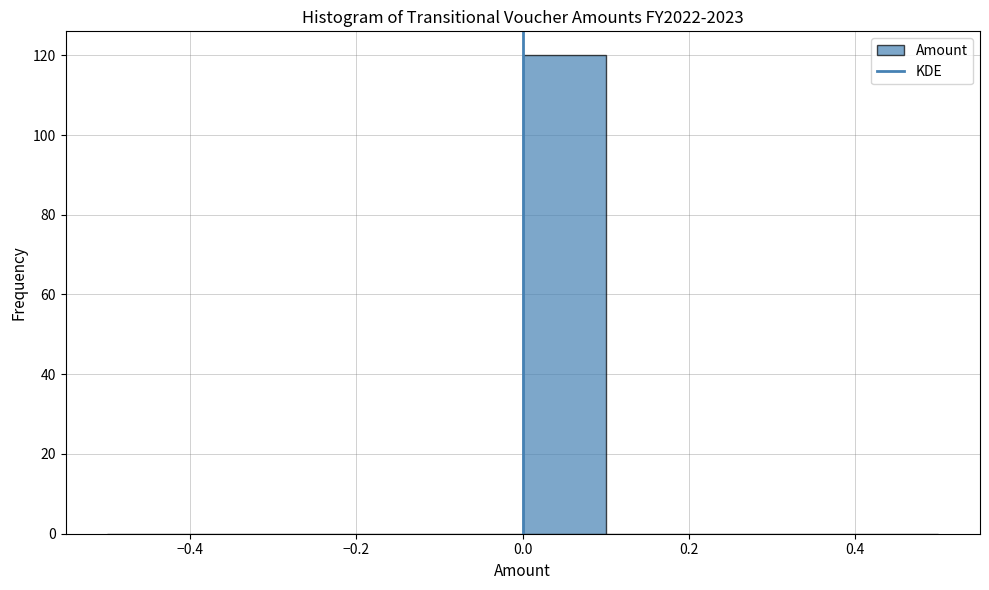

Reading left to right, transcribe this chart: for each bar, give the range it covers on the x-axis and its height. The values are not printed on the chart, so give them approximately, as read against the axis.

-0.5 to -0.4: 0
-0.4 to -0.3: 0
-0.3 to -0.2: 0
-0.2 to -0.1: 0
-0.1 to 0.0: 0
0.0 to 0.1: 120
0.1 to 0.2: 0
0.2 to 0.3: 0
0.3 to 0.4: 0
0.4 to 0.5: 0